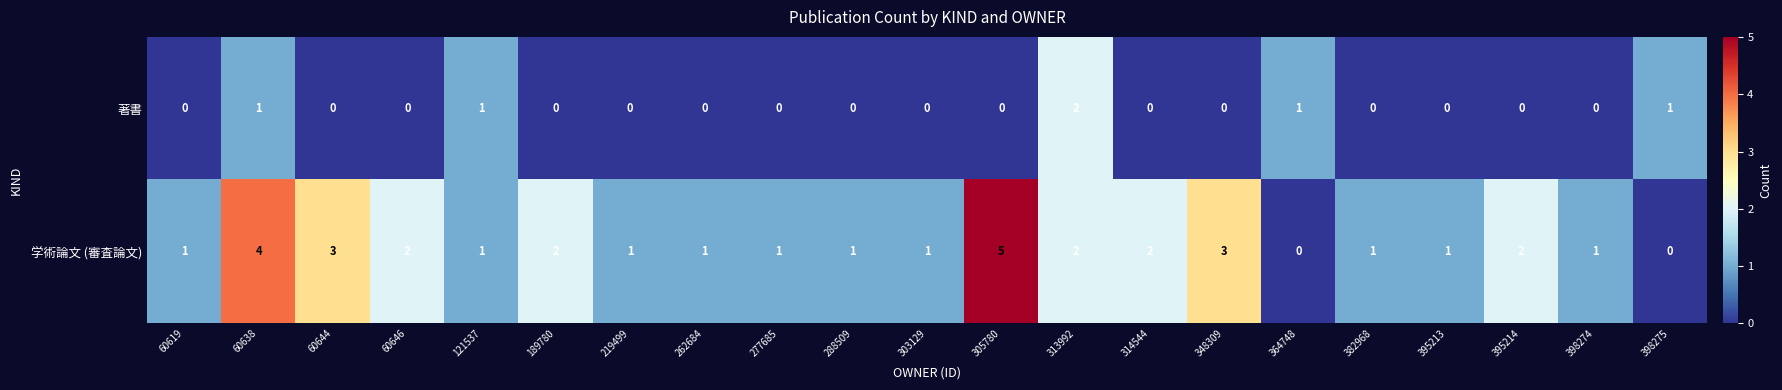

What is the total value across all series at 60644?

3